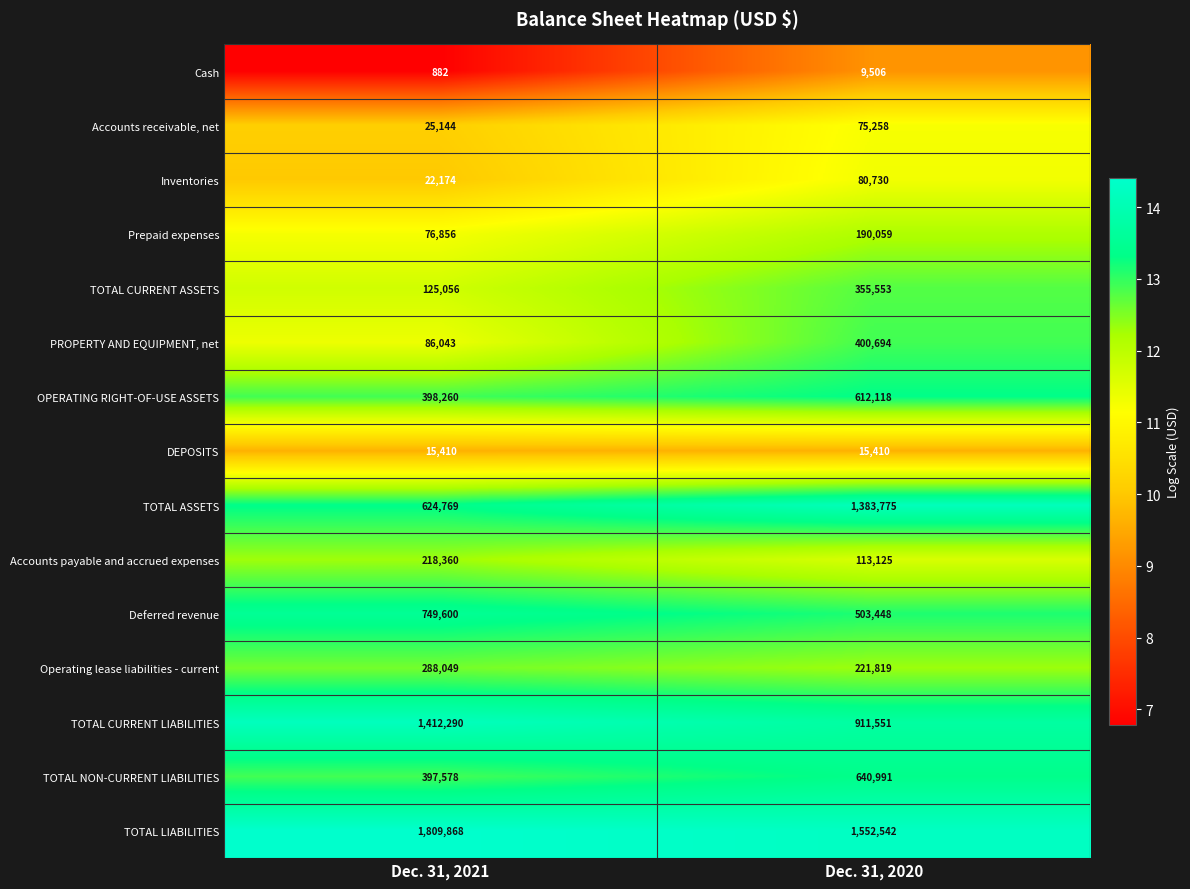

Which series has the largest range (max minus min)?

TOTAL ASSETS